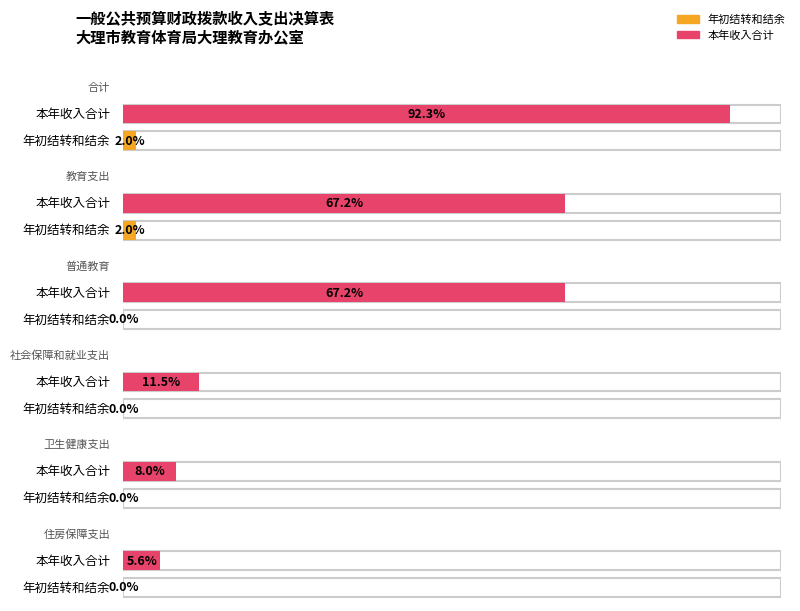

How many data points in 本年收入合计 are above 67206643?

3